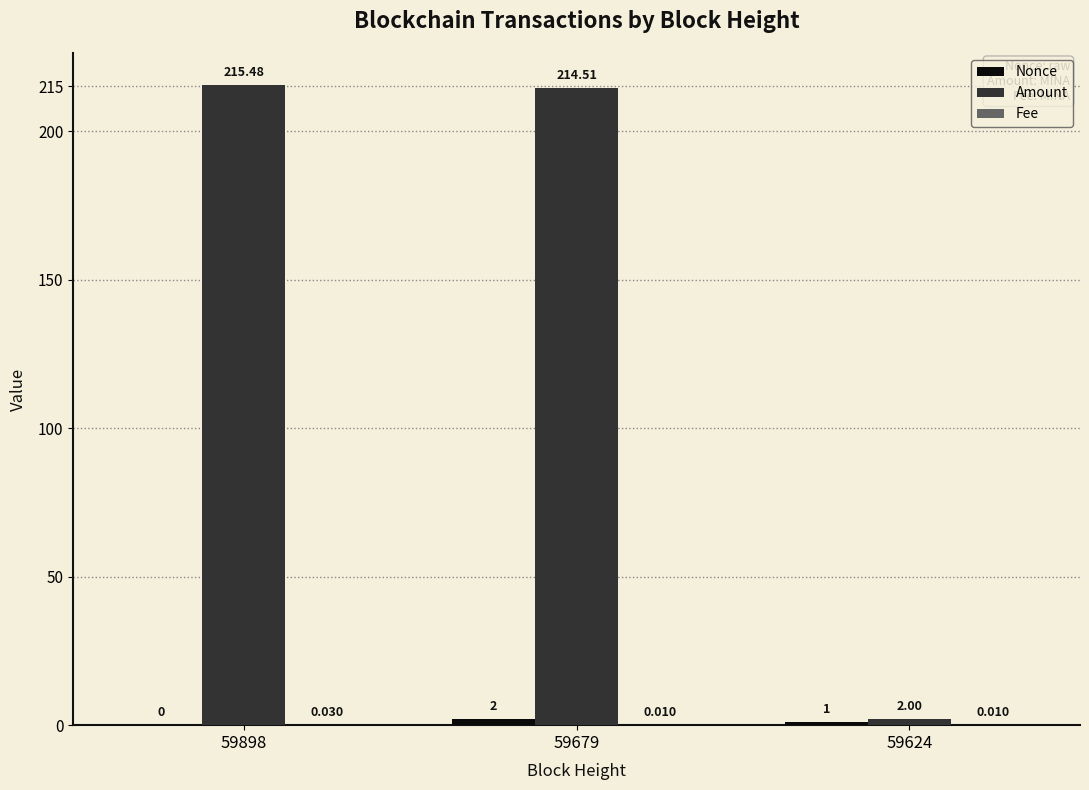

Which series changed the most between 59679 and 59624?

Amount